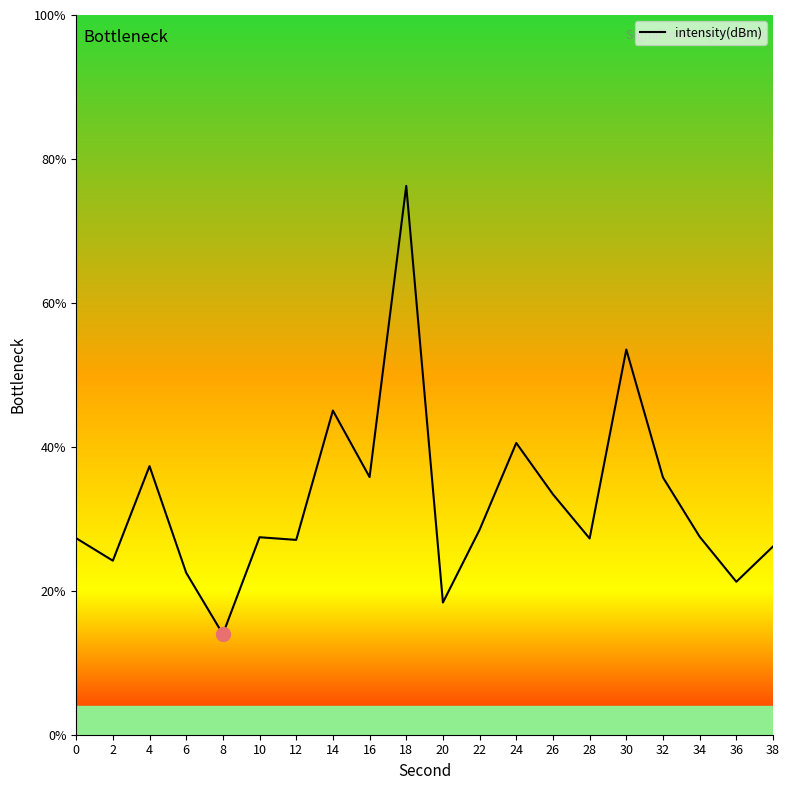

At which label does the data first exceed -119?

4